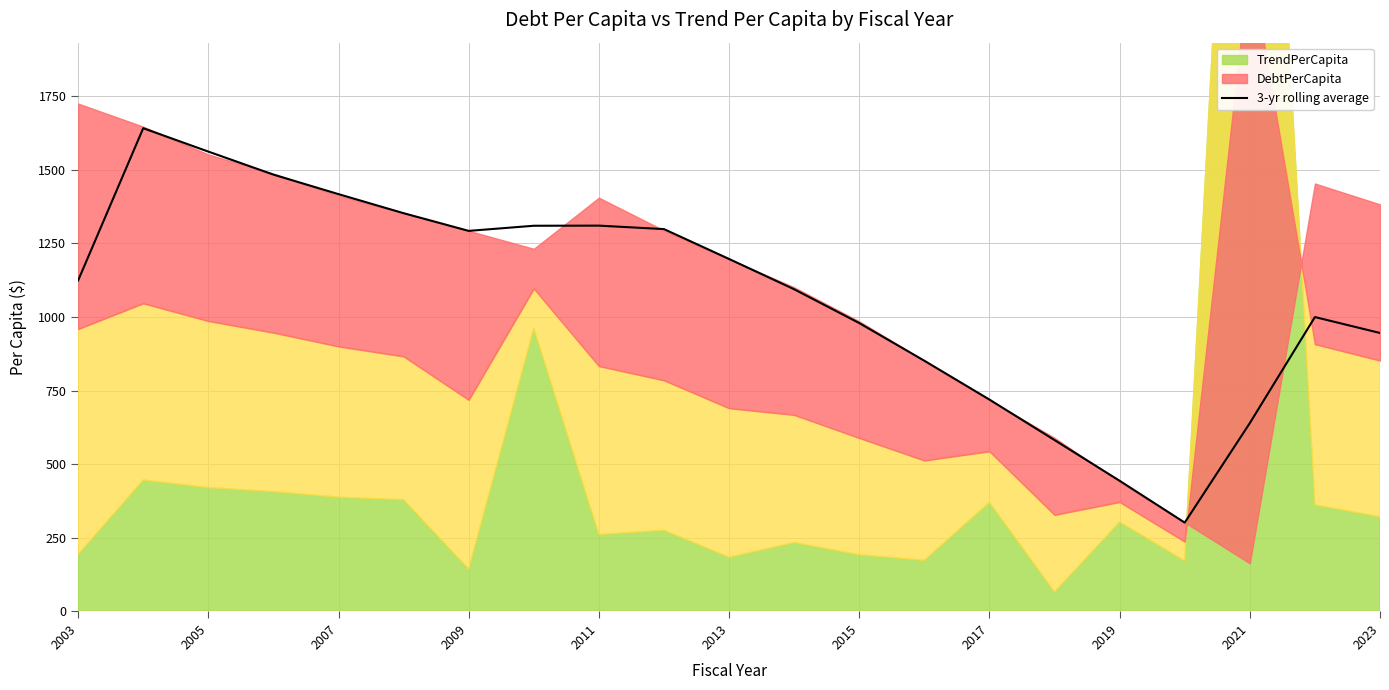

True or false: the data has more than 2 interior local peaks.

True